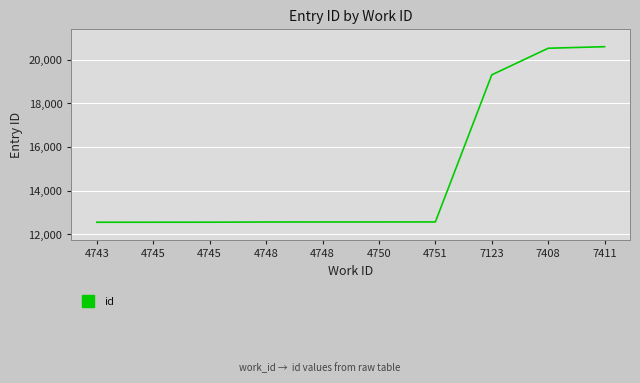

How many lines are shown in the chart?

1